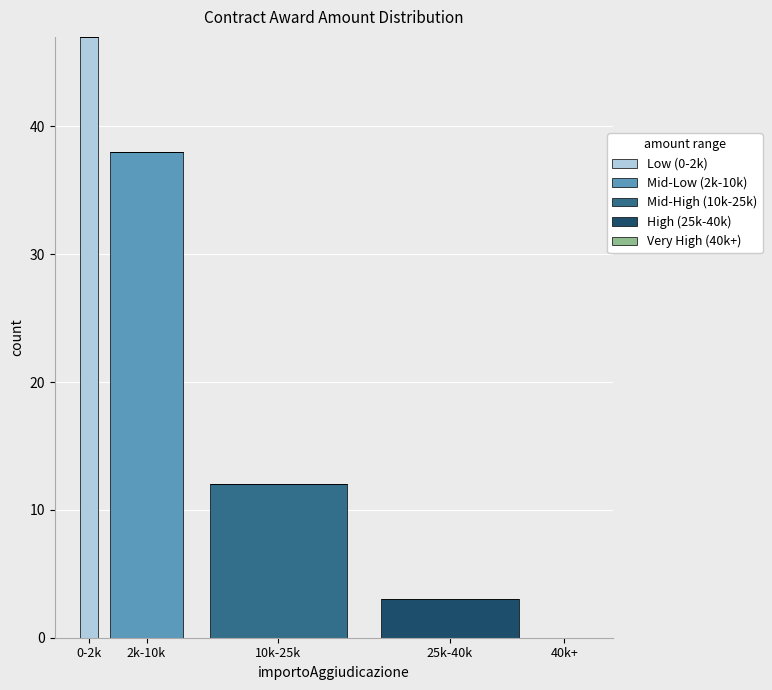

Reading left to right, list the values for the Low (0-2k) series.

0-2k=47	2k-10k=0	10k-25k=0	25k-40k=0	40k+=0